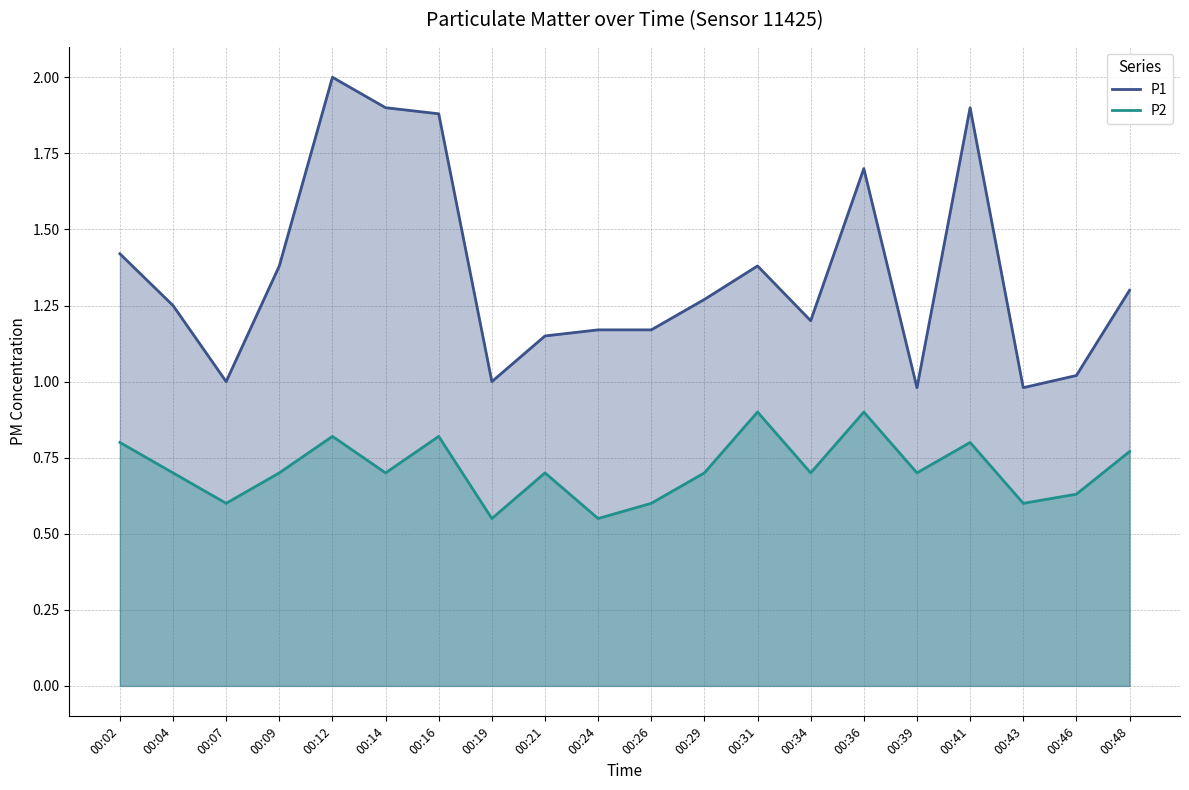

In P1, how many points are higher than both neighbors (excluding endpoints)?

4